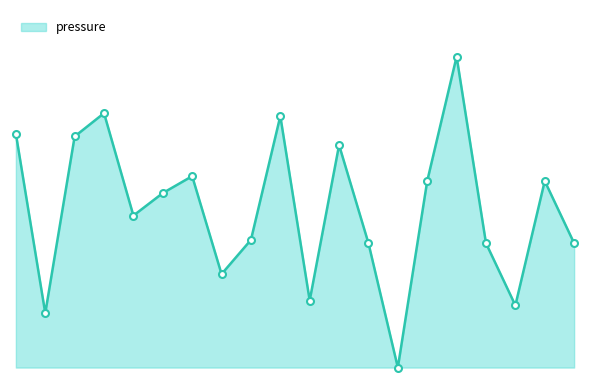

Rank the categories by value from highest to lowest.

05:00, 01:00, 03:00, 00:01, 00:41, 03:40, 02:00, 04:40, 06:00, 01:40, 01:20, 02:40, 04:00, 05:20, 06:20, 02:20, 03:20, 05:40, 00:21, 04:20